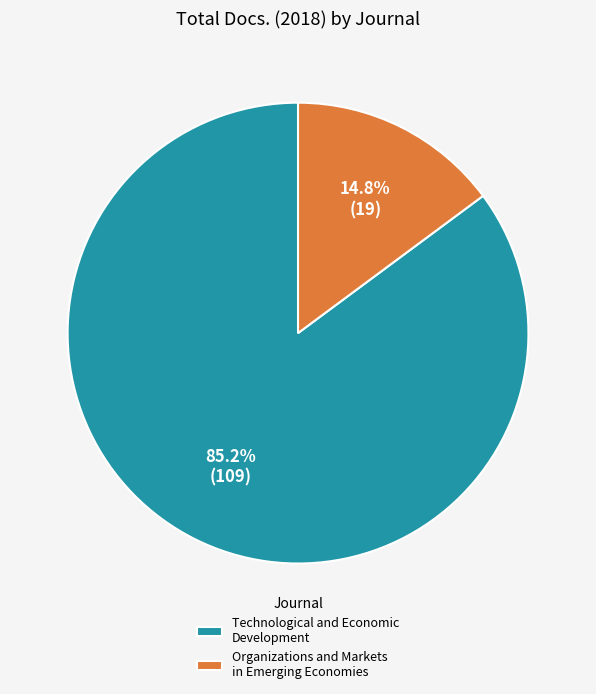

Rank the categories by value from lowest to highest.

Organizations and Markets in Emerging Economies, Technological and Economic Development